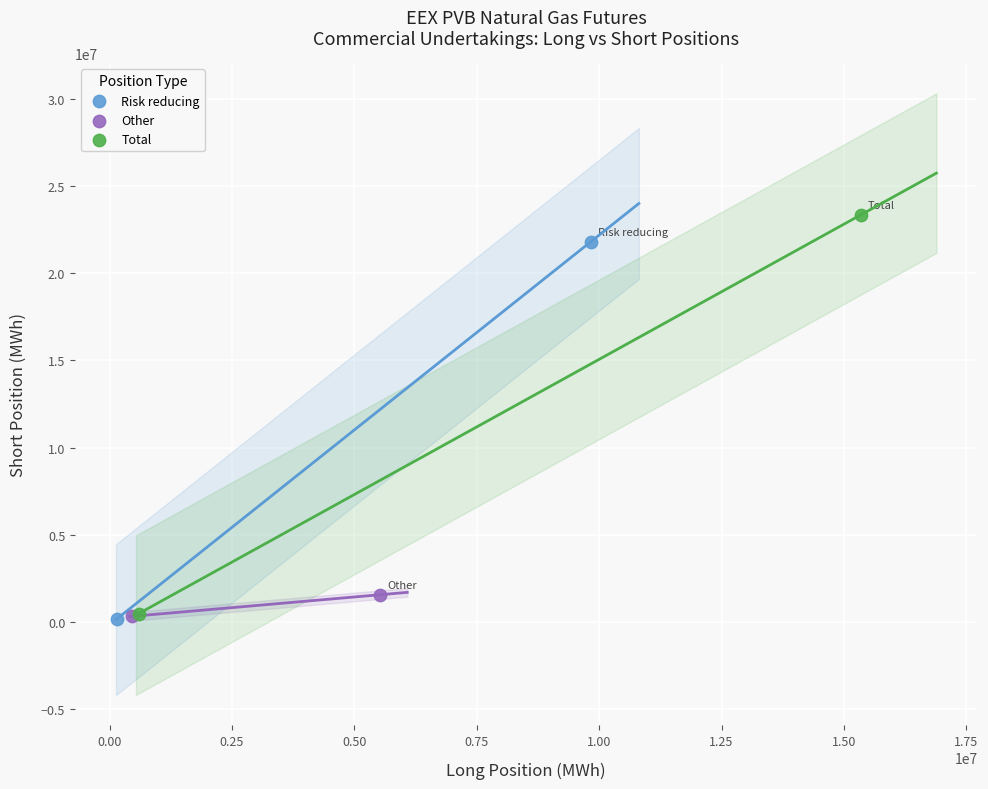

Which series has the widest spread of Y values?

Total